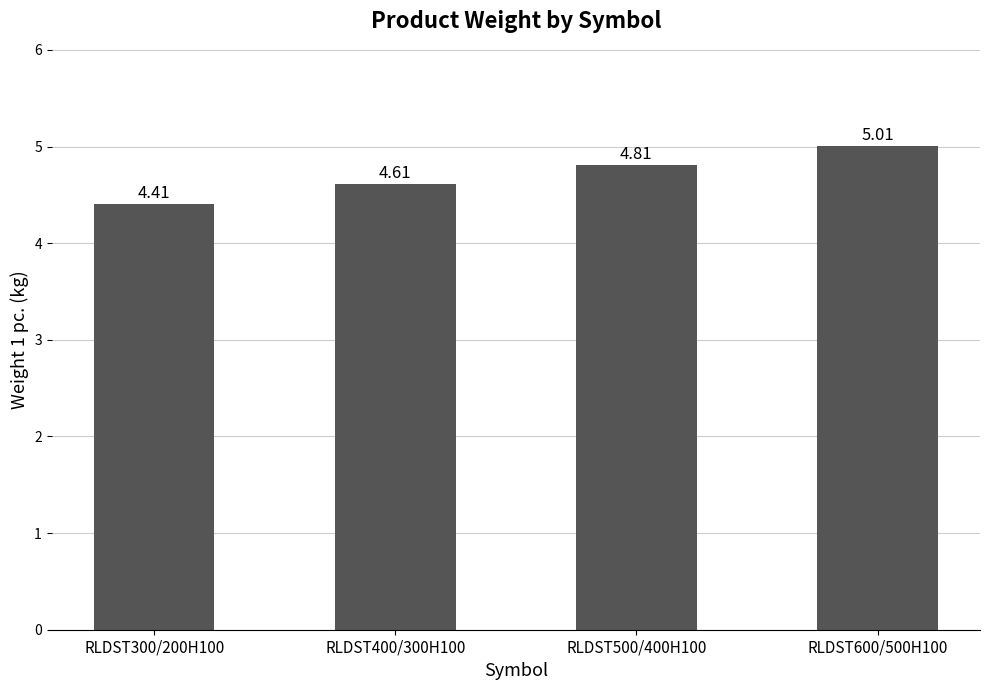

What is the average value?

4.7